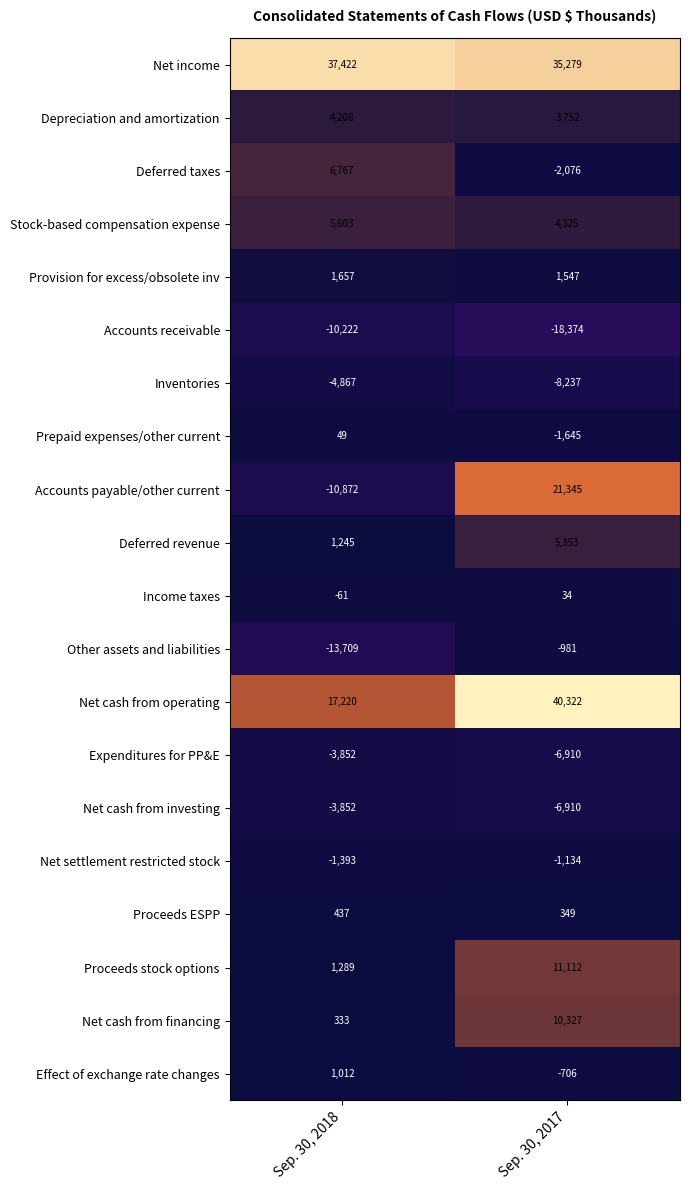

At which label is Income taxes closest to -13?

Sep. 30, 2017